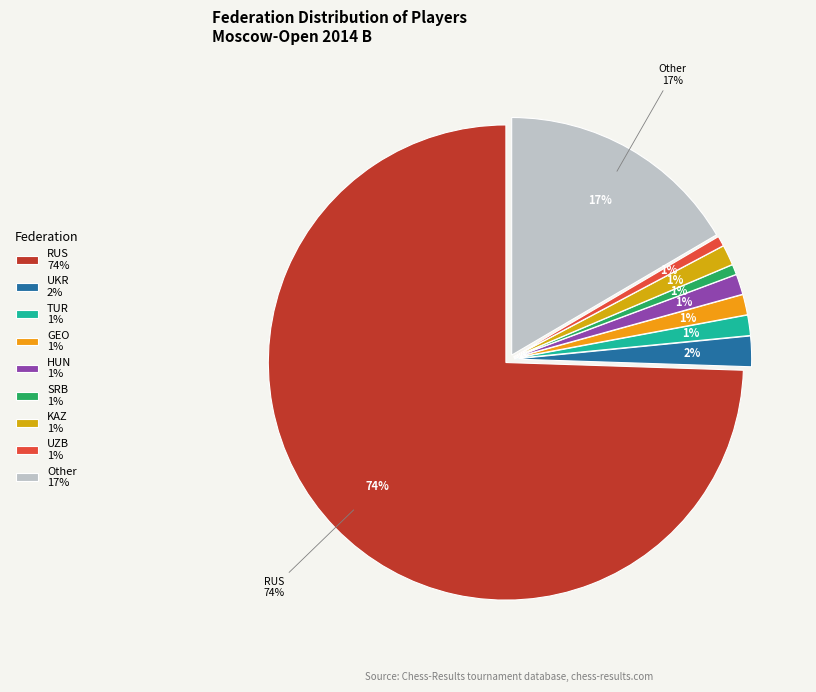

What is the largest slice in the pie chart?

RUS